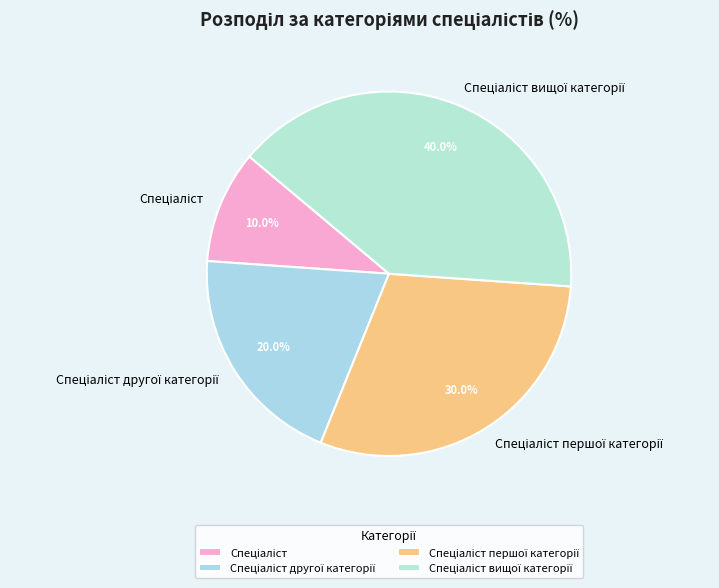

Is there any slice that represents more than half of the pie?

No